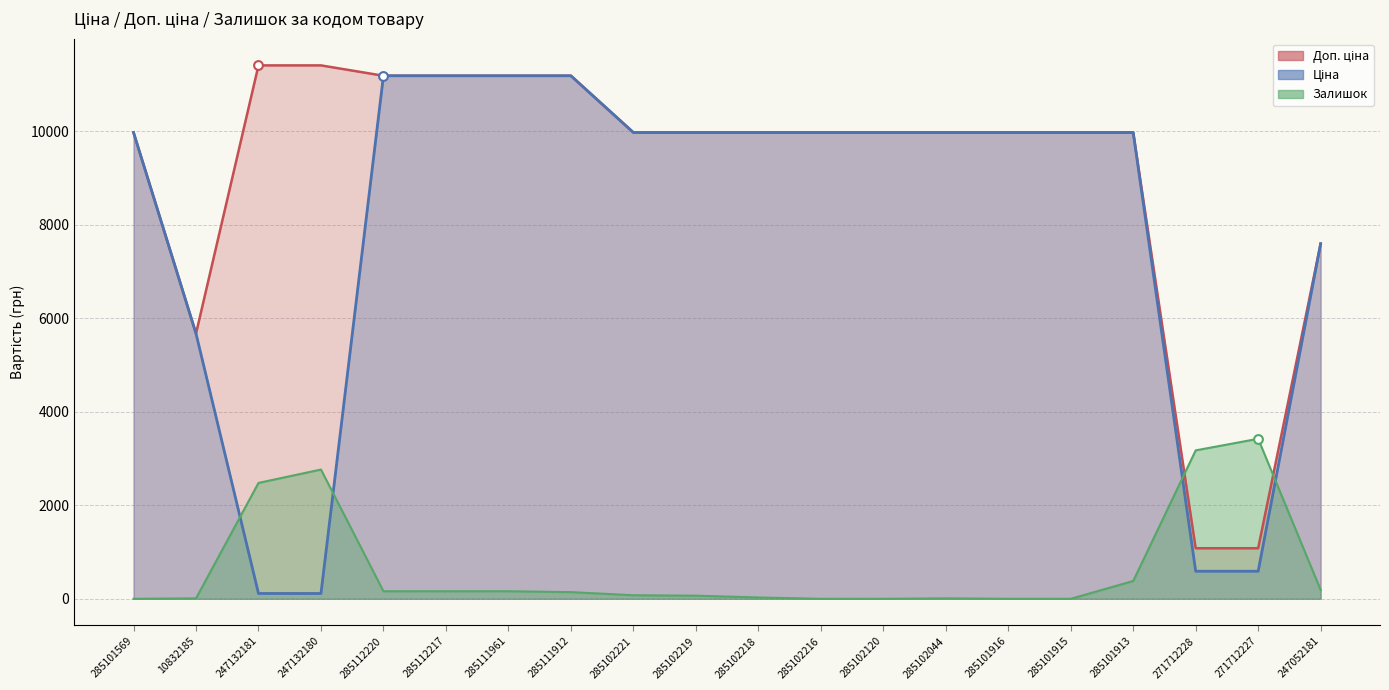

Is the value of Залишок at 285101569 greater than the value of Ціна at 271712228?

No